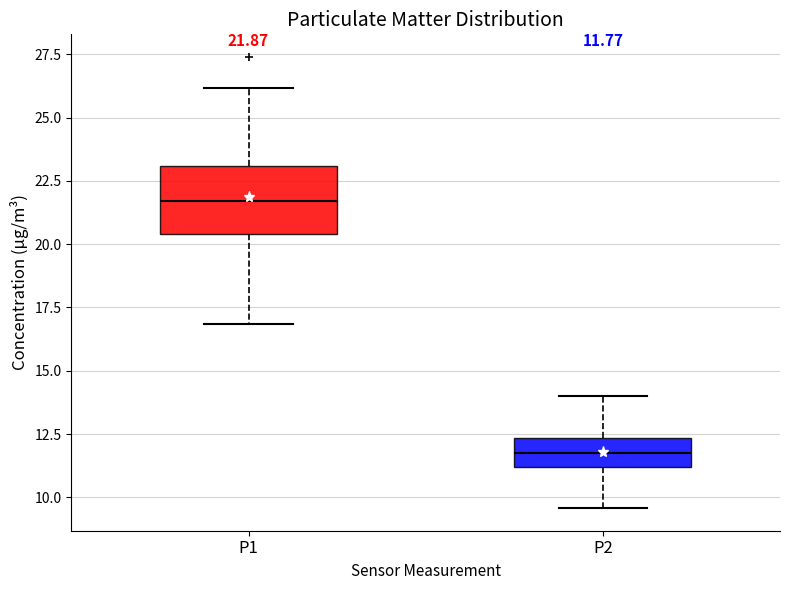

Which box is the tallest, from its lower edge to its upper edge?

P1